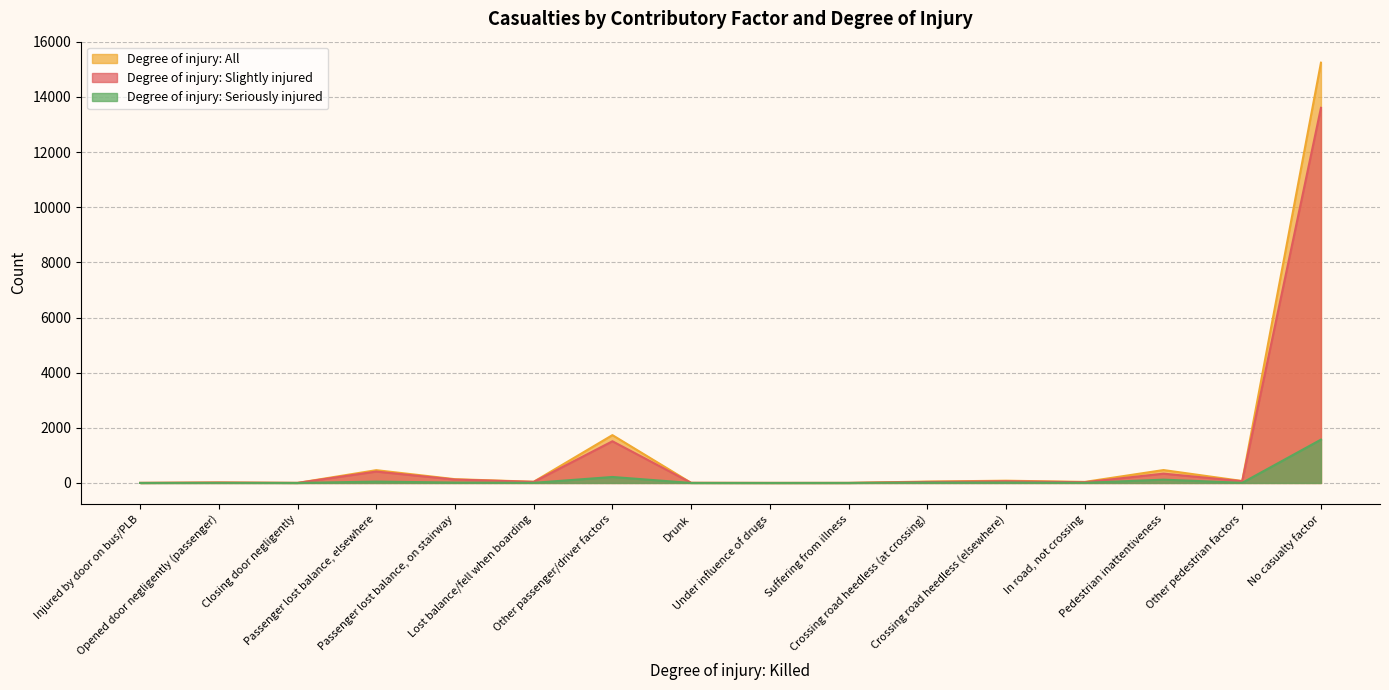

Read the Degree of injury: All value at Opened door negligently (passenger).

17